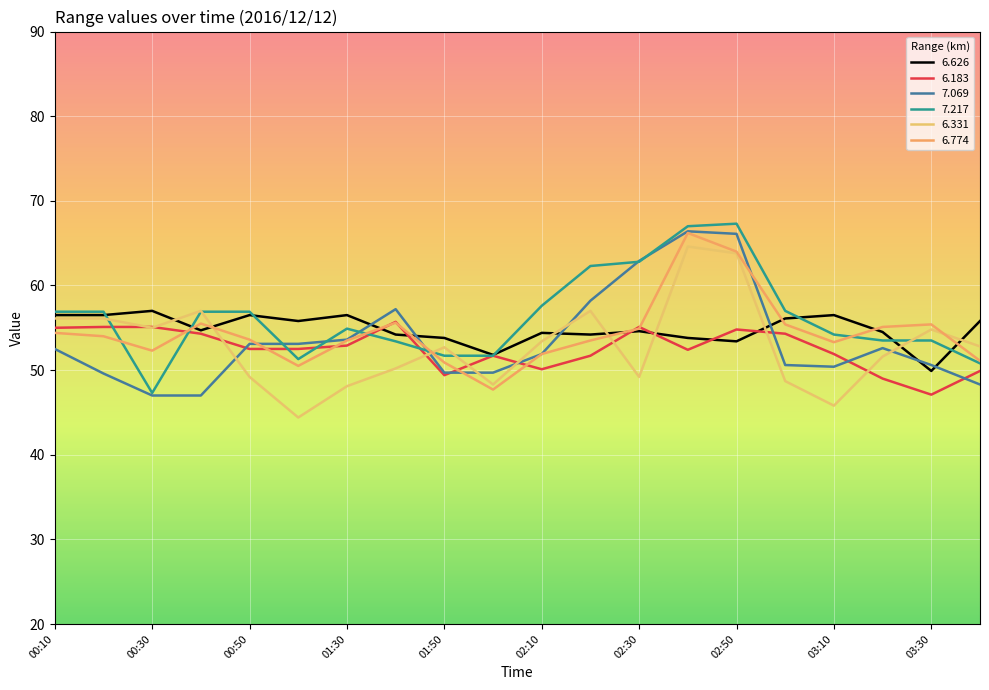

How many lines are shown in the chart?

6